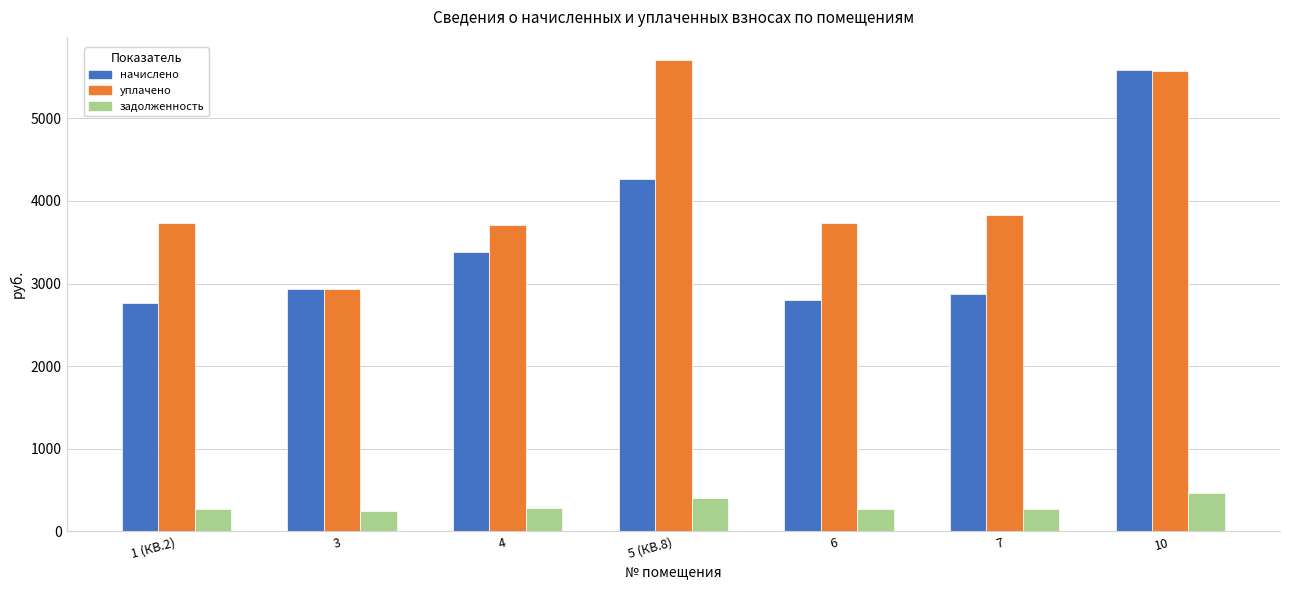

Where does the уплачено series first go above 3737?

5 (КВ.8)